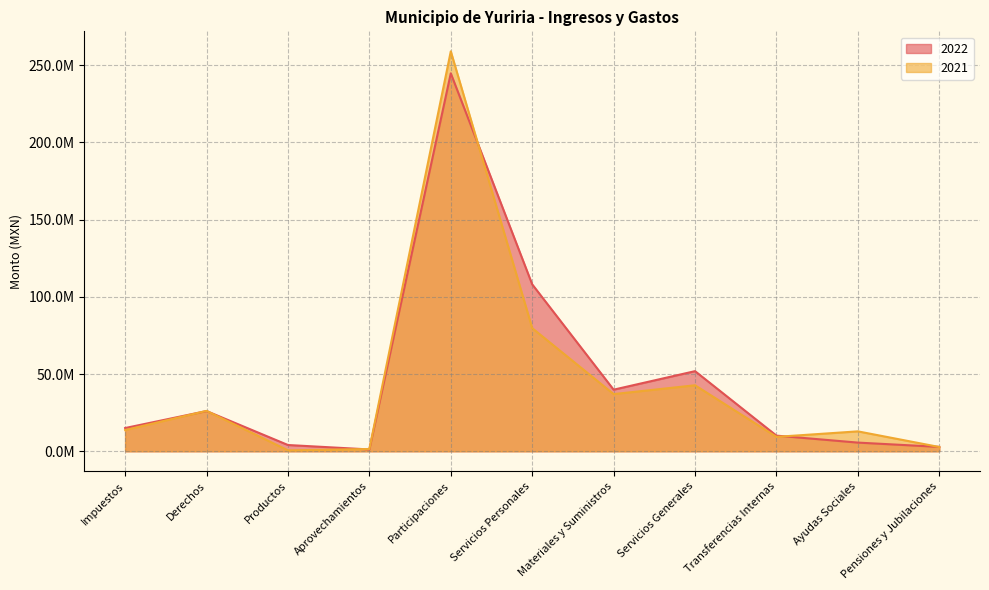

At which label does 2021 reach its minimum?

Productos